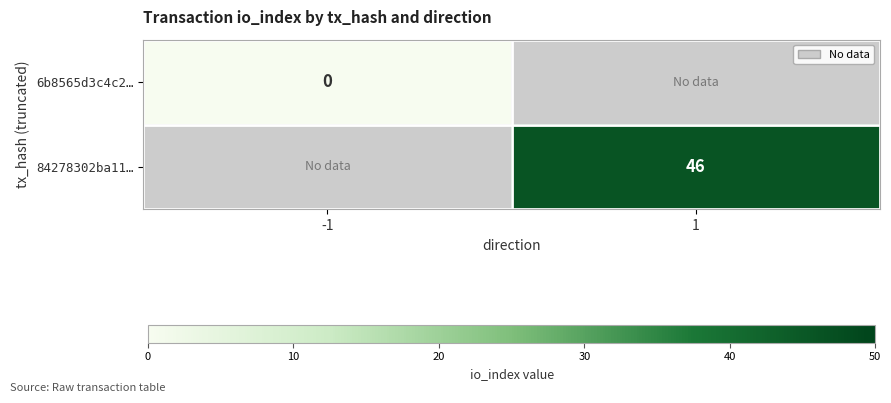

The value of 84278302ba11… at 1 is 46. True or false?

True